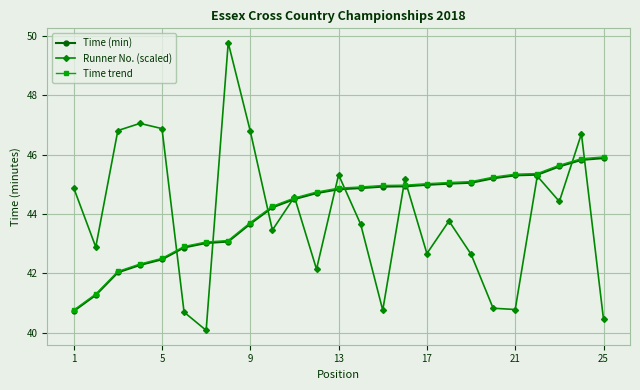

Which series has the largest range (max minus min)?

Runner No. (scaled)